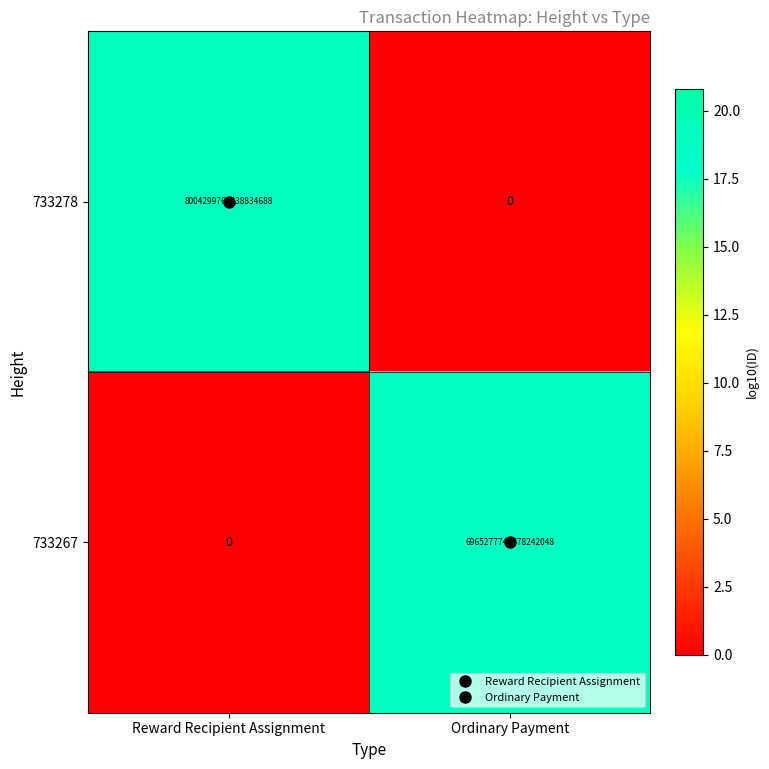

Which series has the largest range (max minus min)?

733278